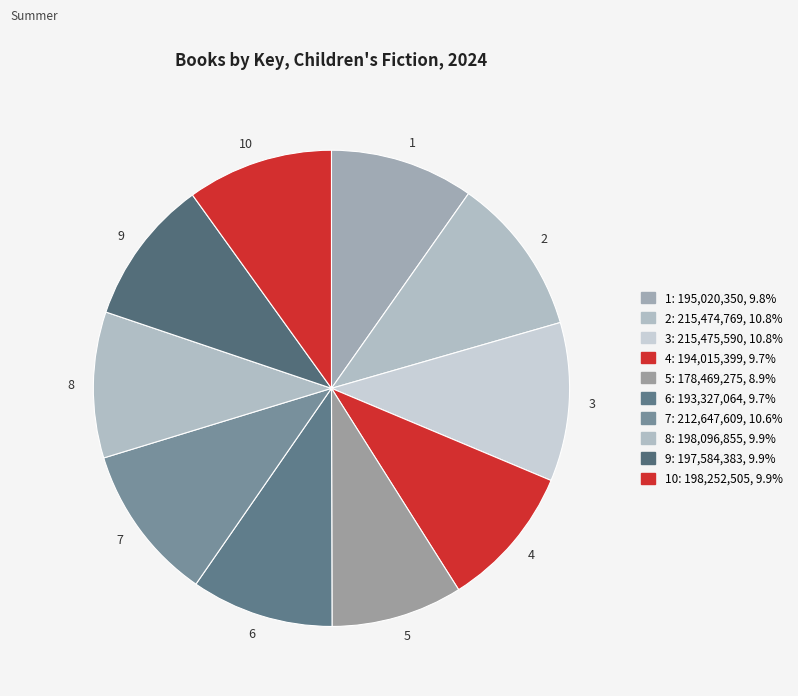

Approximately how many times larger is the value at 1 compared to 9?

1.0